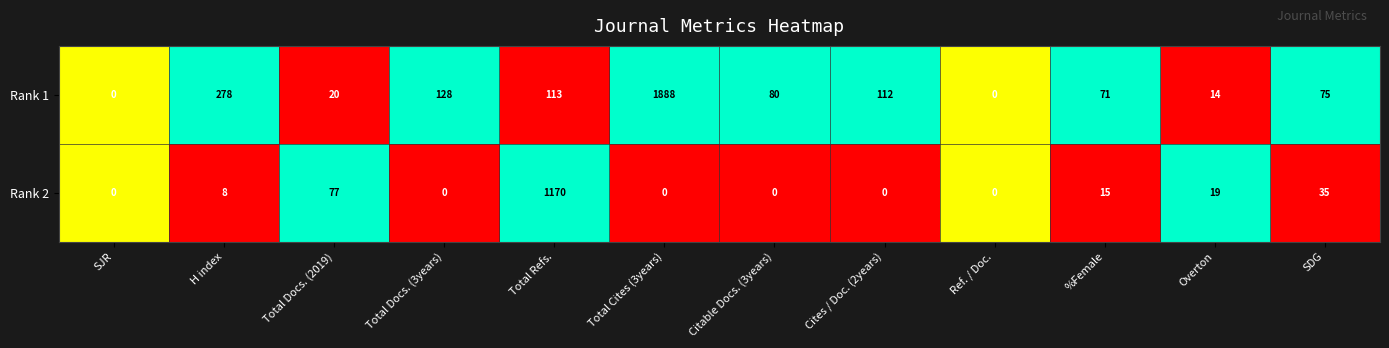

What is the maximum value shown in the chart?

1888